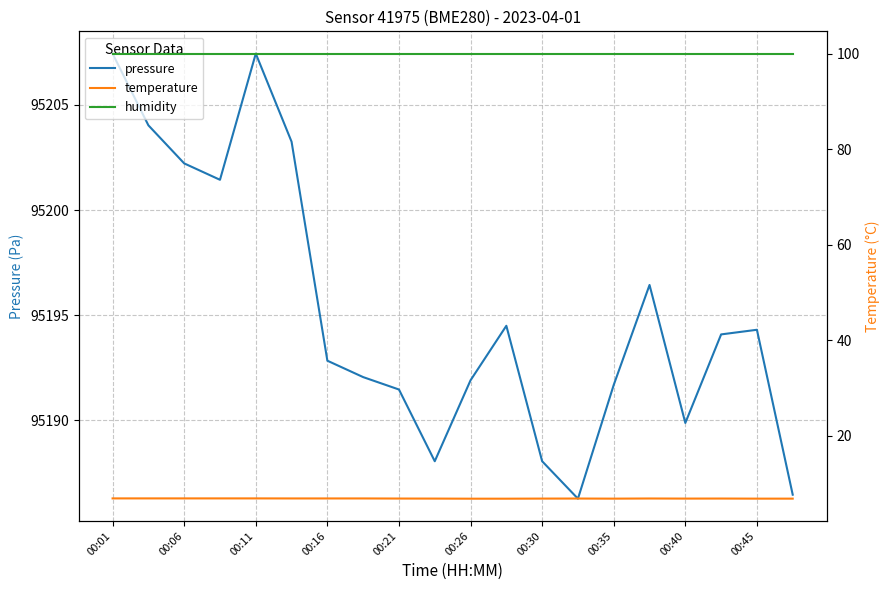

Read the pressure value at 00:30.

95188.1